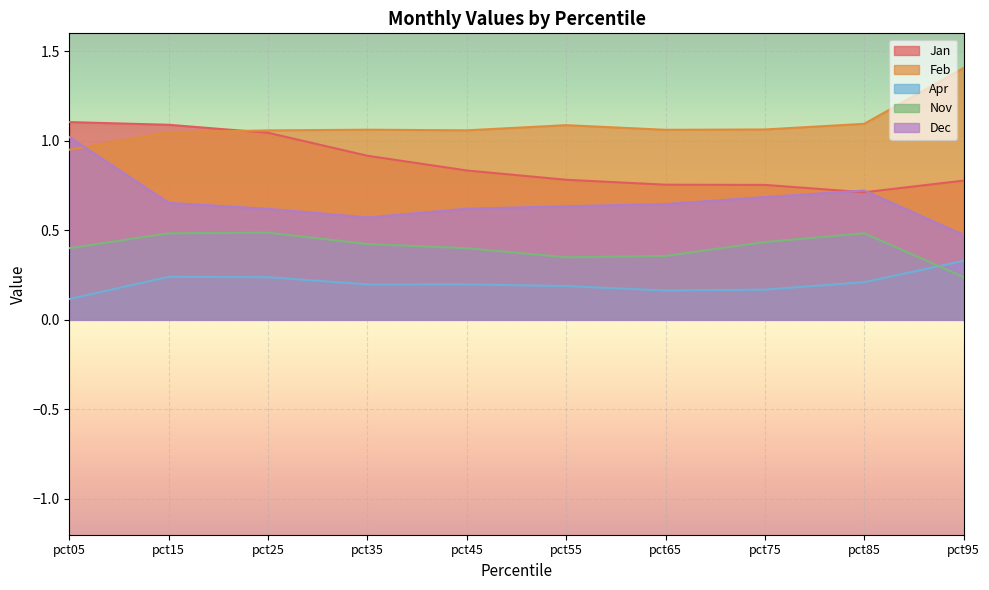

What are all the series names shown in the legend?

Jan, Feb, Apr, Nov, Dec